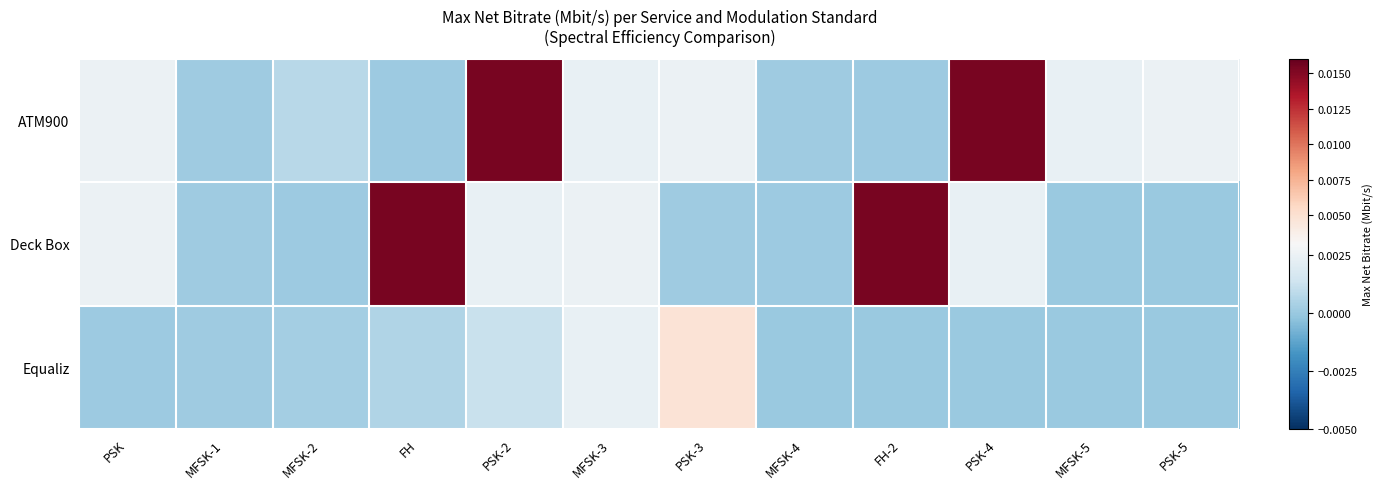

Reading left to right, transcribe all the data shown in this chart.

ATM900: PSK=0.0	MFSK-1=0.0	MFSK-2=0.0	FH=0.0	PSK-2=0.0	MFSK-3=0.0	PSK-3=0.0	MFSK-4=0.0	FH-2=0.0	PSK-4=0.0	MFSK-5=0.0	PSK-5=0.0
Deck Box: PSK=0.0	MFSK-1=0.0	MFSK-2=0.0	FH=0.0	PSK-2=0.0	MFSK-3=0.0	PSK-3=0.0	MFSK-4=0.0	FH-2=0.0	PSK-4=0.0	MFSK-5=0.0	PSK-5=0.0
Equaliz: PSK=0.0	MFSK-1=0.0	MFSK-2=0.0	FH=0.0	PSK-2=0.0	MFSK-3=0.0	PSK-3=0.0	MFSK-4=0.0	FH-2=0.0	PSK-4=0.0	MFSK-5=0.0	PSK-5=0.0